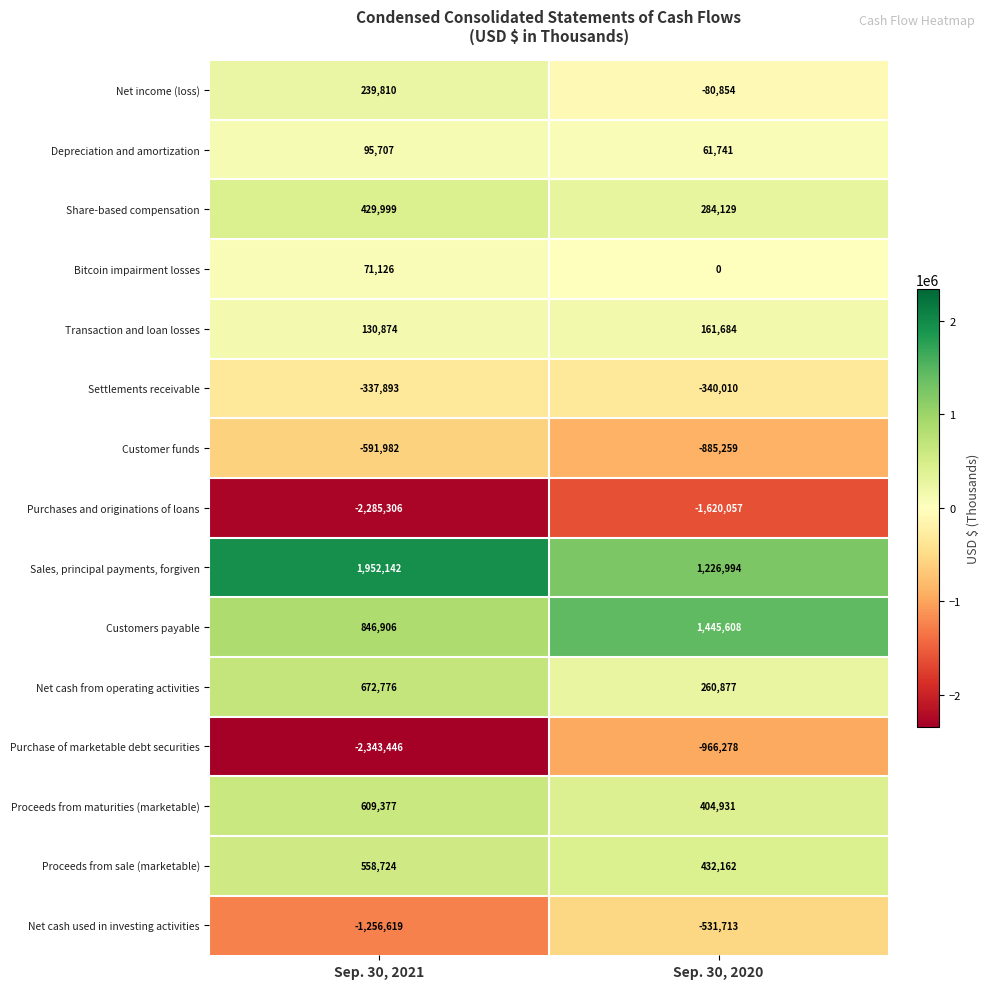

What is the minimum value for Sales, principal payments, forgiven?

1226994